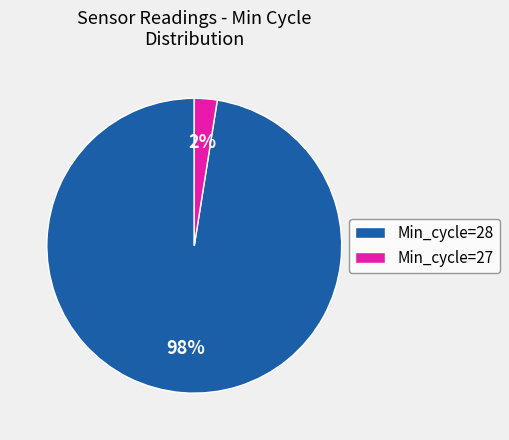

How many segments does this pie chart have?

2